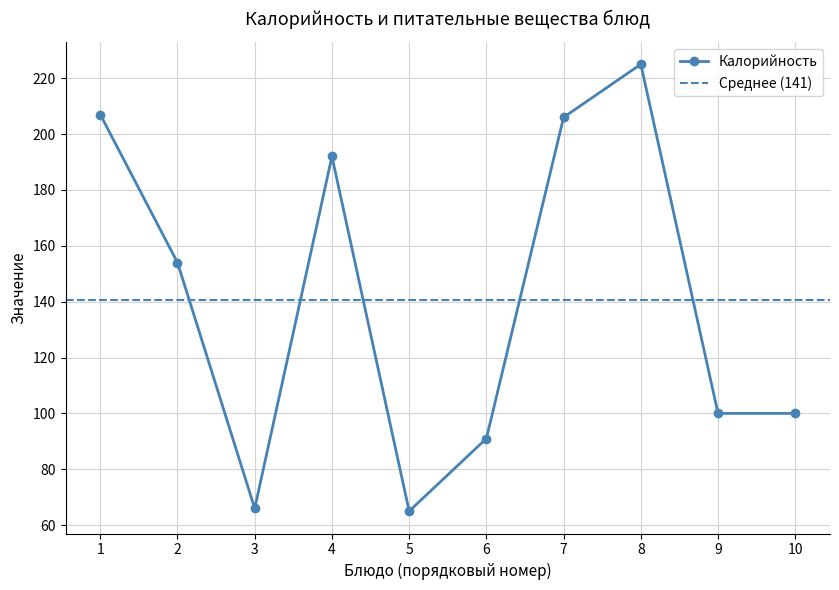

At which category does Калорийность reach its first local peak?

4